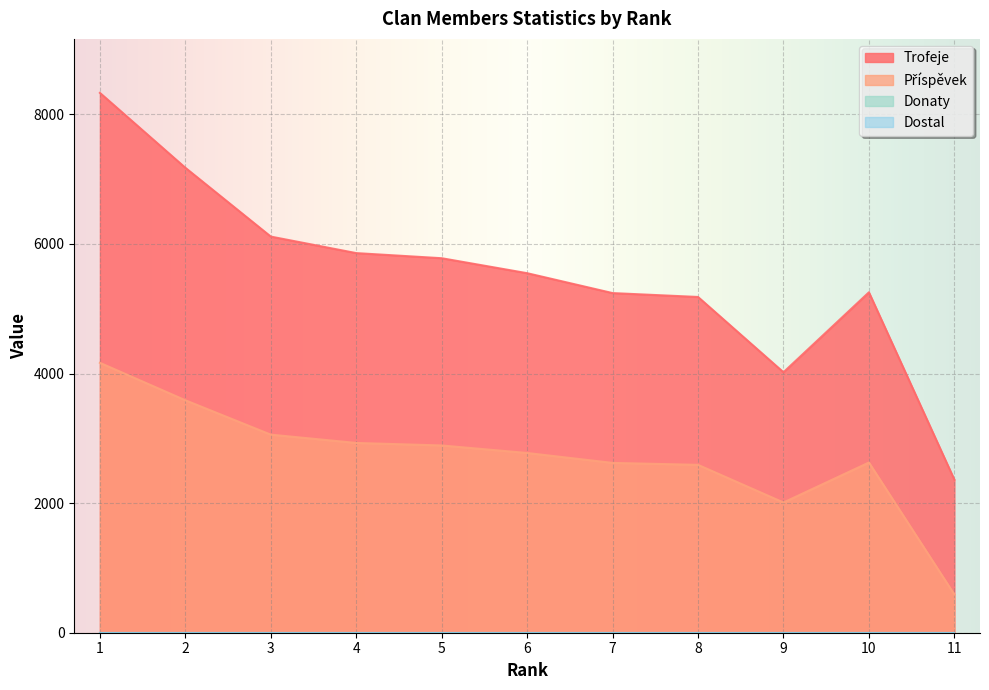

What is the sum of all Trofeje values?

60870